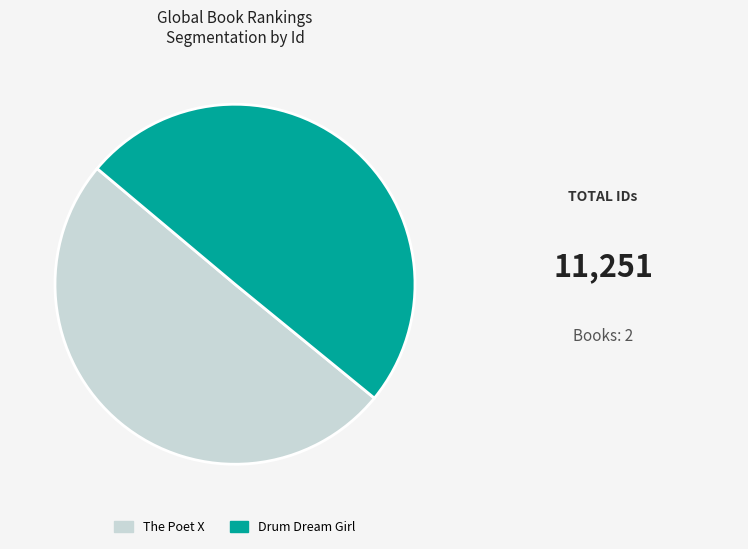

Do The Poet X and Drum Dream Girl together represent more than half of the pie?

Yes